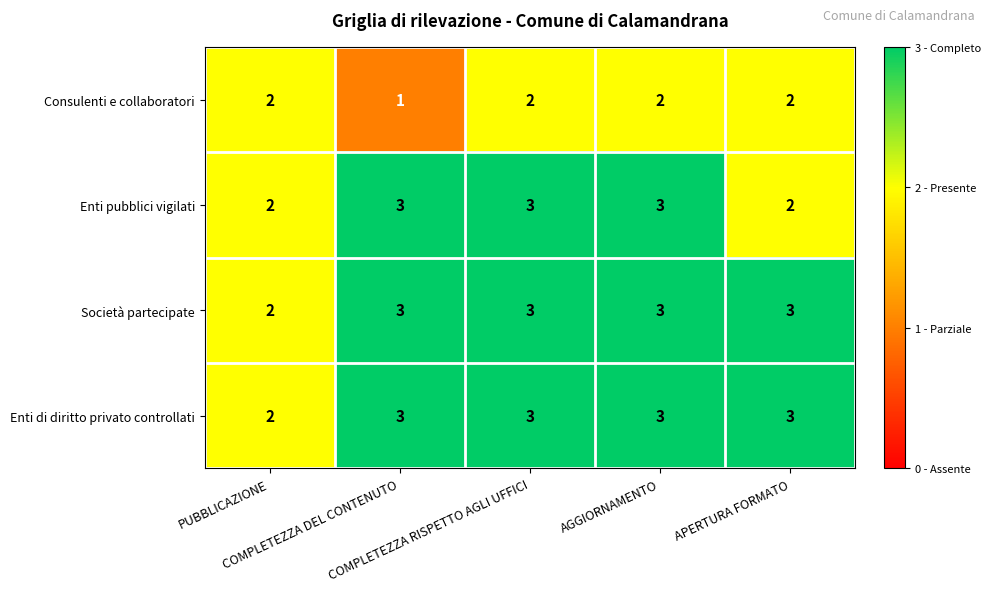

What is the sum of all Enti pubblici vigilati values?

13